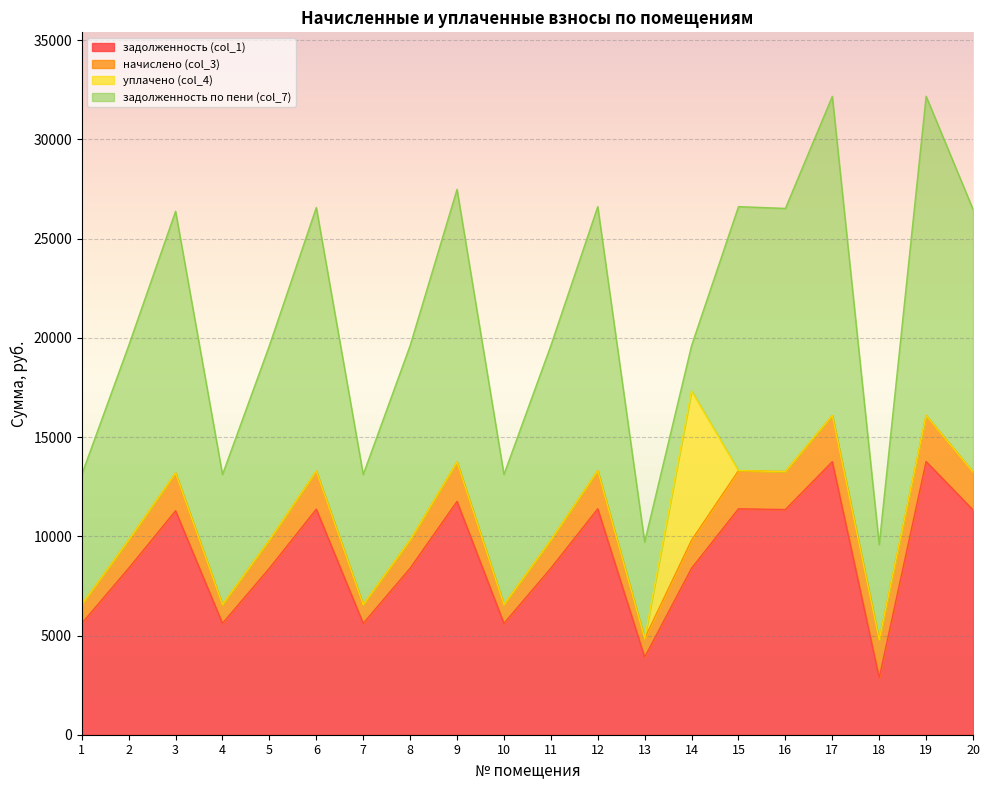

What is the spread (max minus min) of values at 20?

13239.6